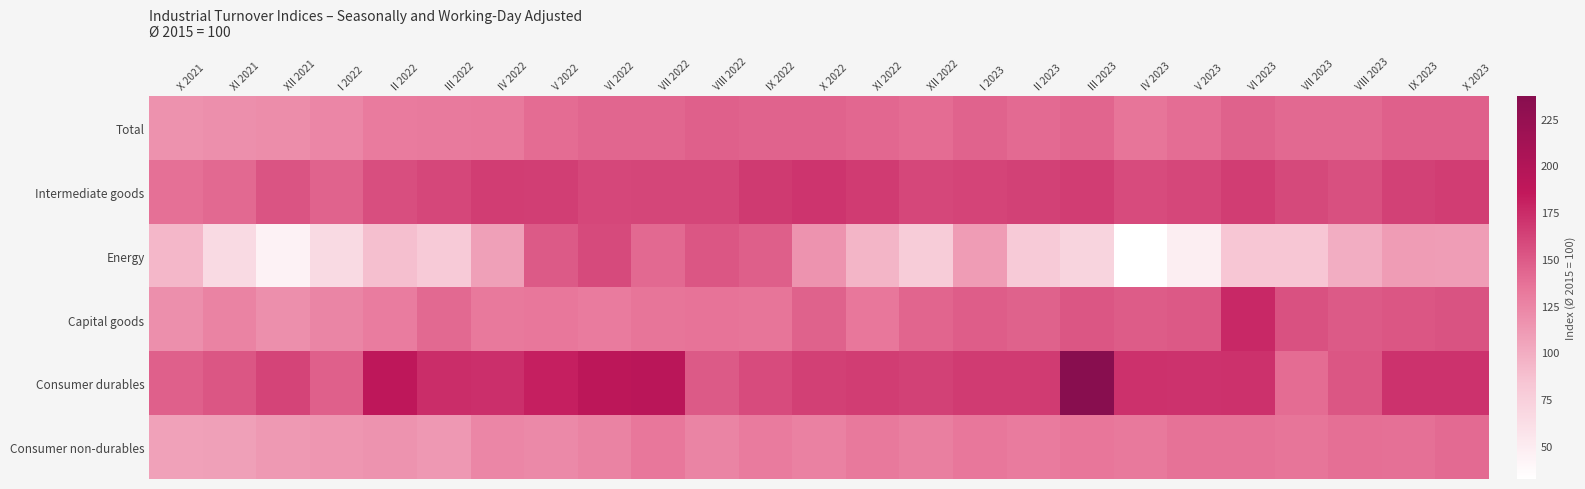

What is the difference between the highest and lowest values at XI 2022?

71.7